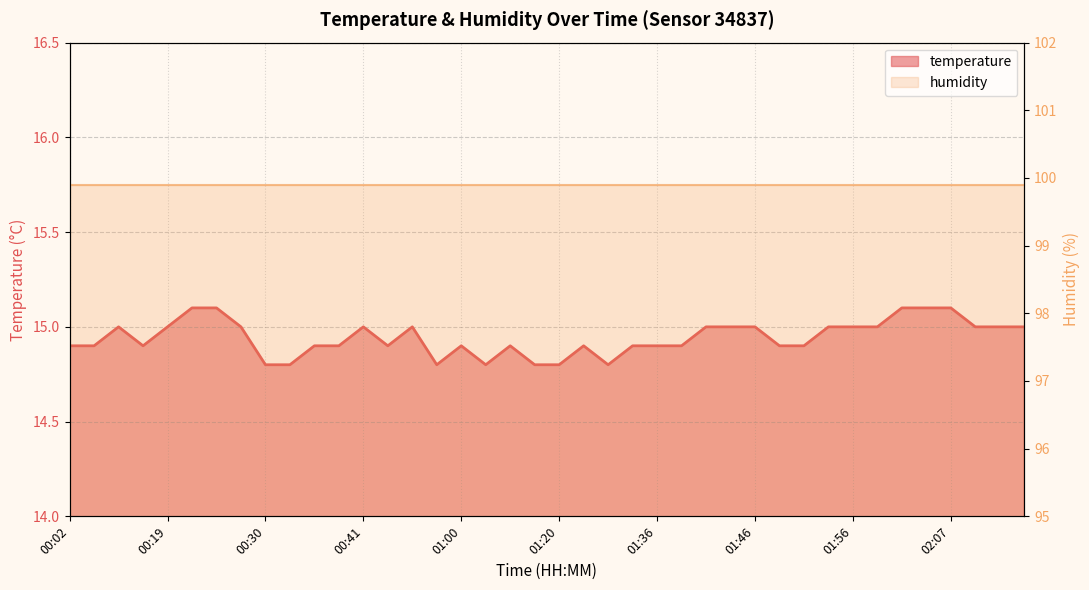

What is the sum of the values at 02:18 and 00:58?

29.8